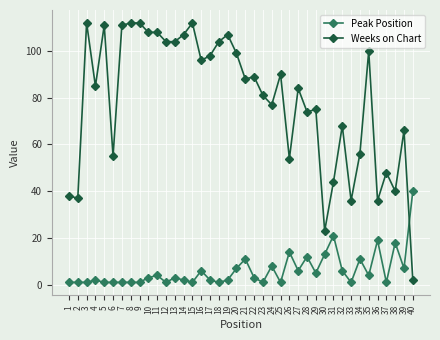

How many data points does each series have?

40